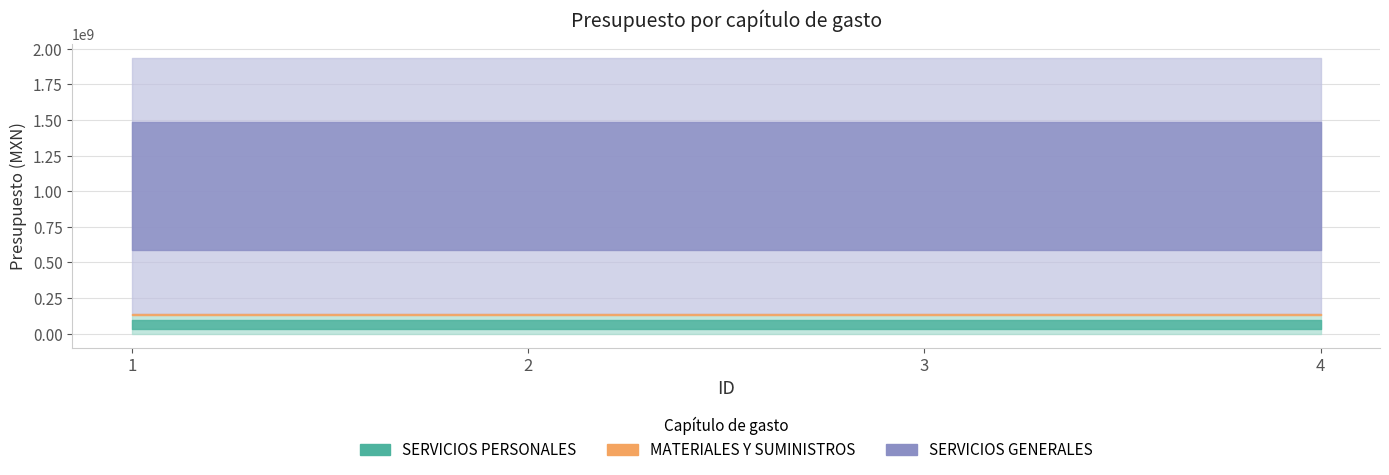

The SERVICIOS GENERALES series shows 1796890033 at 1. True or false?

True